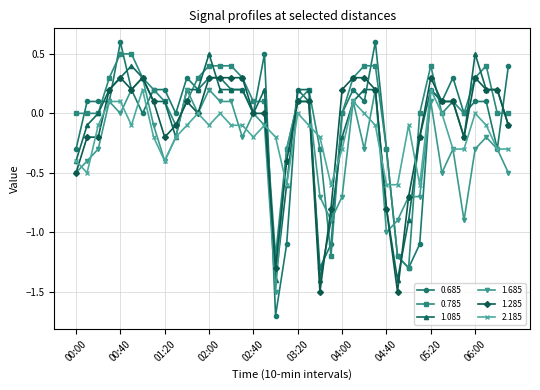

What is the average value of the 0.685 series?

-0.1